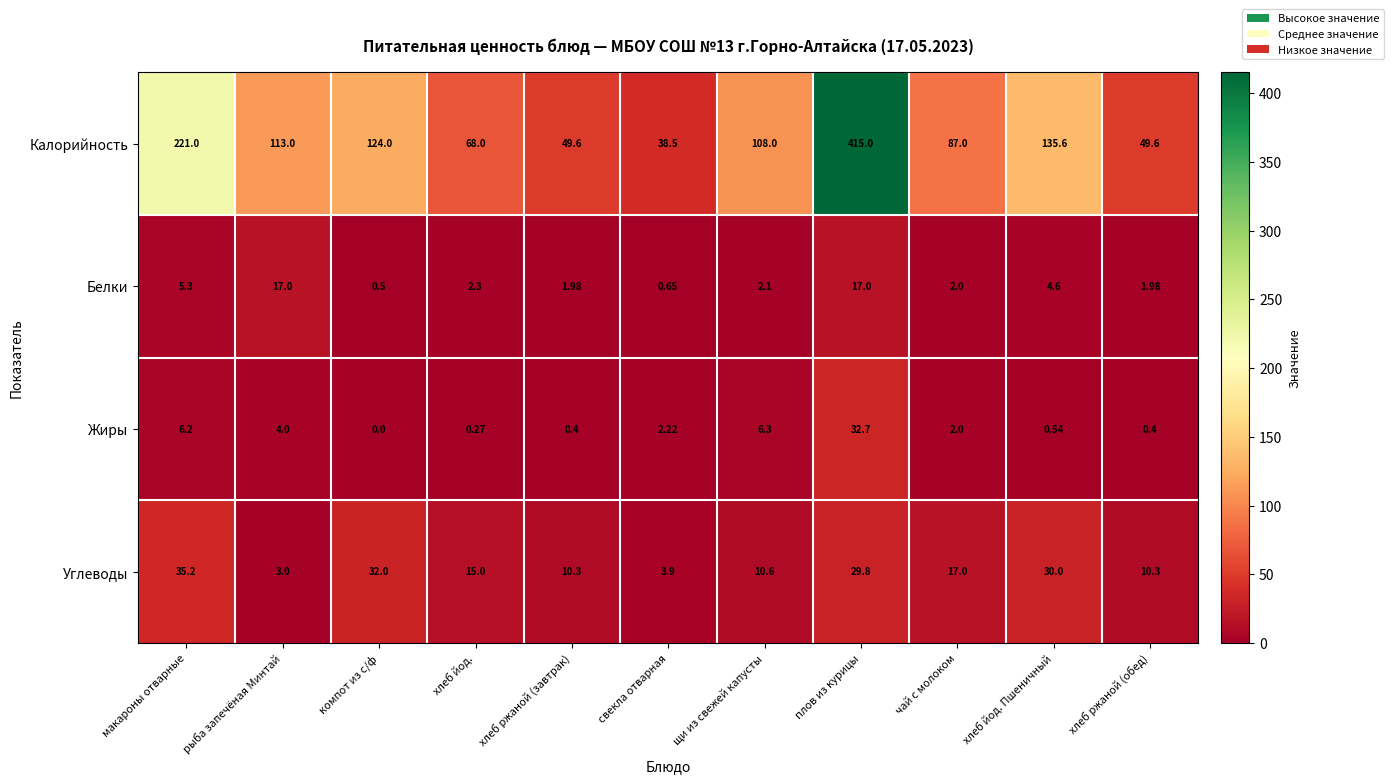

Rank the series by their maximum value, from lowest to highest.

Белки, Жиры, Углеводы, Калорийность